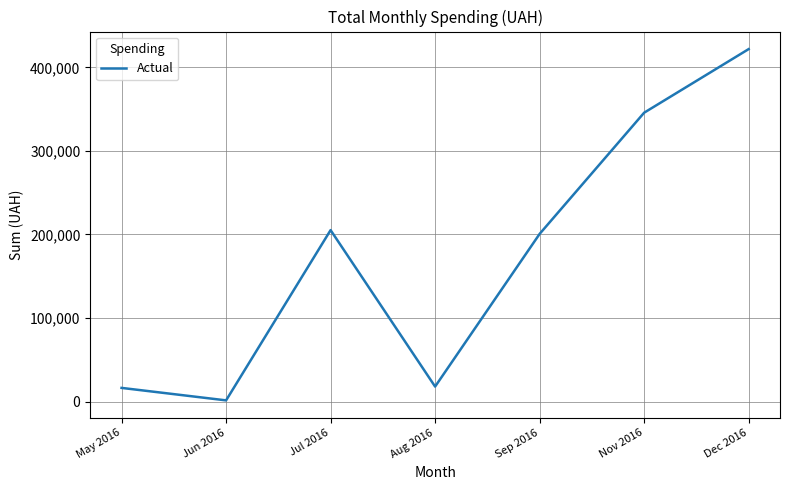

True or false: there are more than 2 points higher than both neighbors.

False